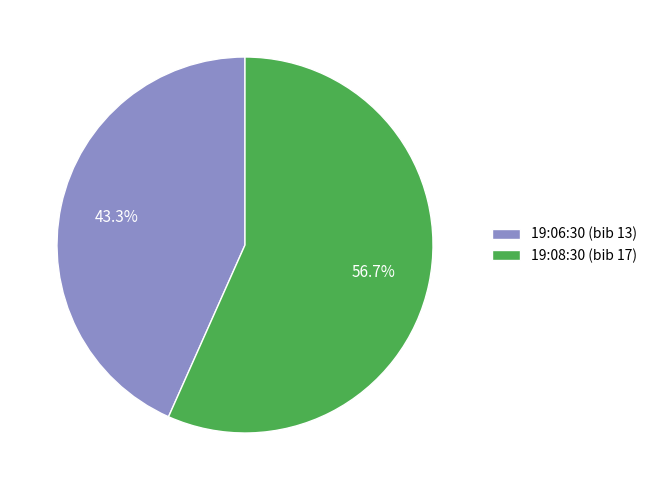

Count the number of slices in the pie.

2